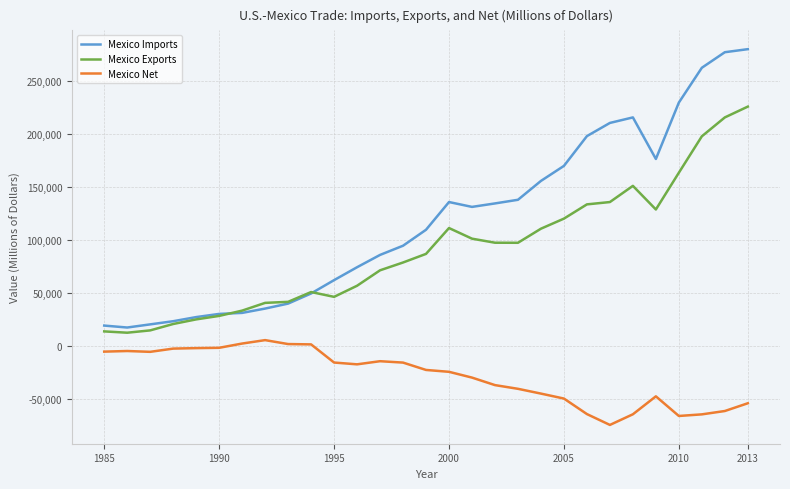

Does the chart have visible grid lines?

Yes